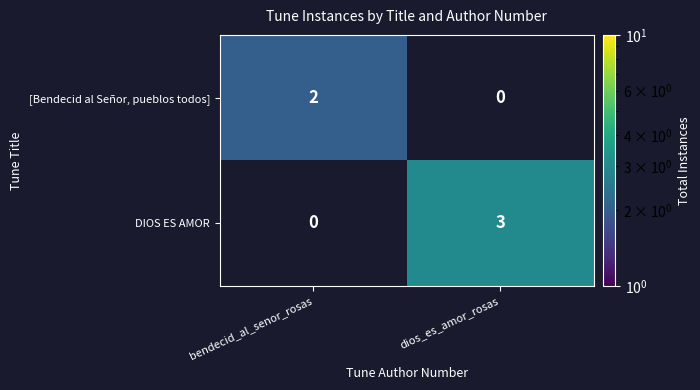

Which has a higher value, bendecid_al_senor_rosas or dios_es_amor_rosas?

dios_es_amor_rosas